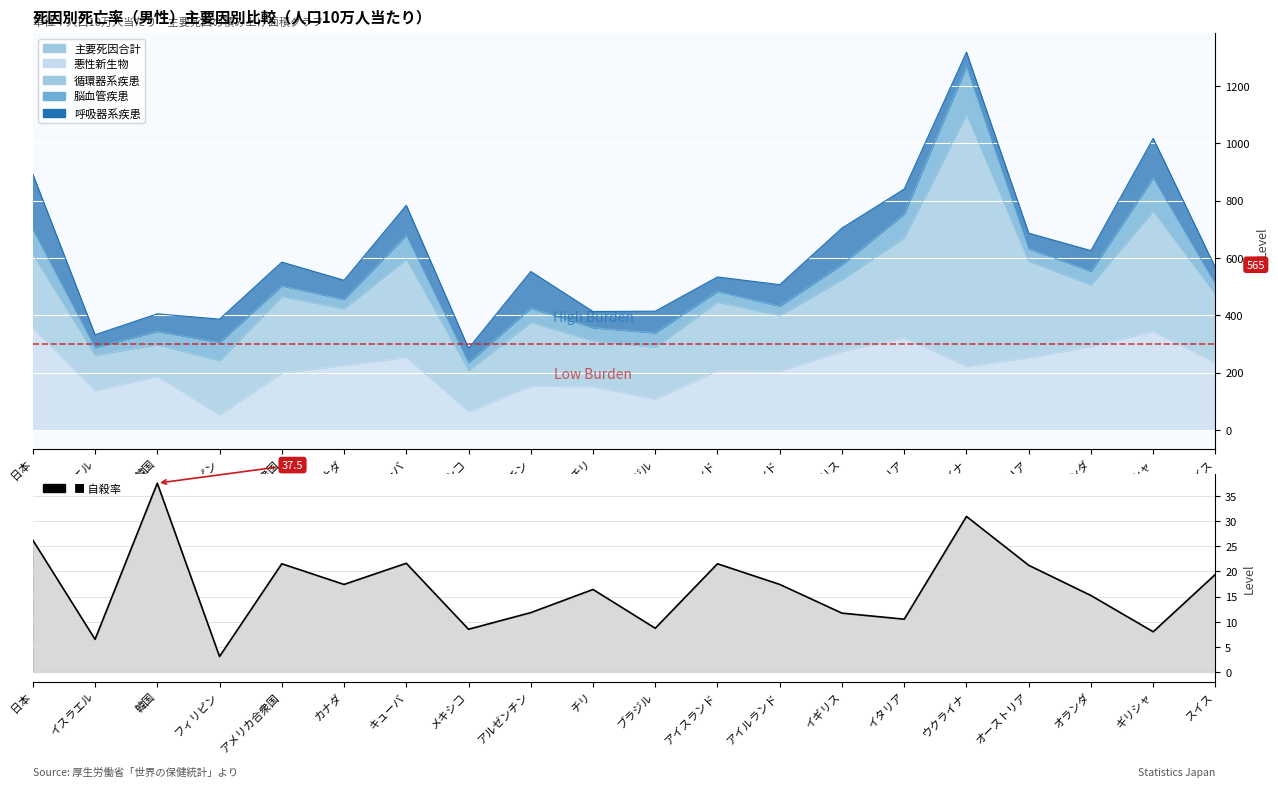

The value at アルゼンチン is 11.8. True or false?

True